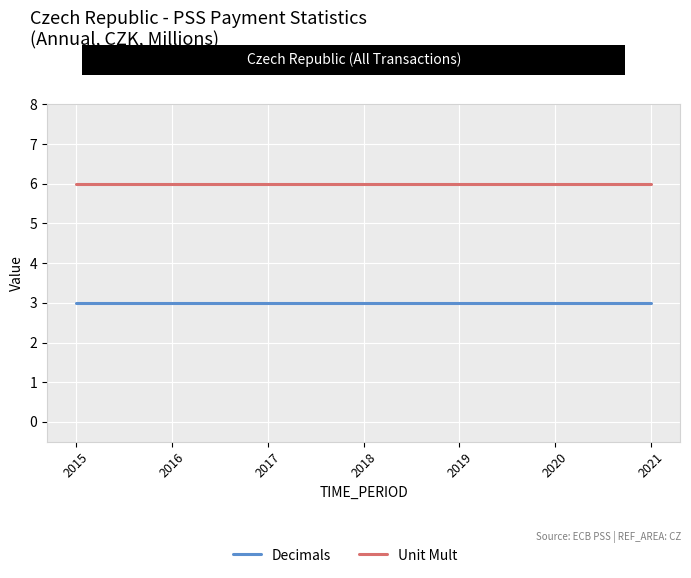

What is the average value of the Unit Mult series?

6